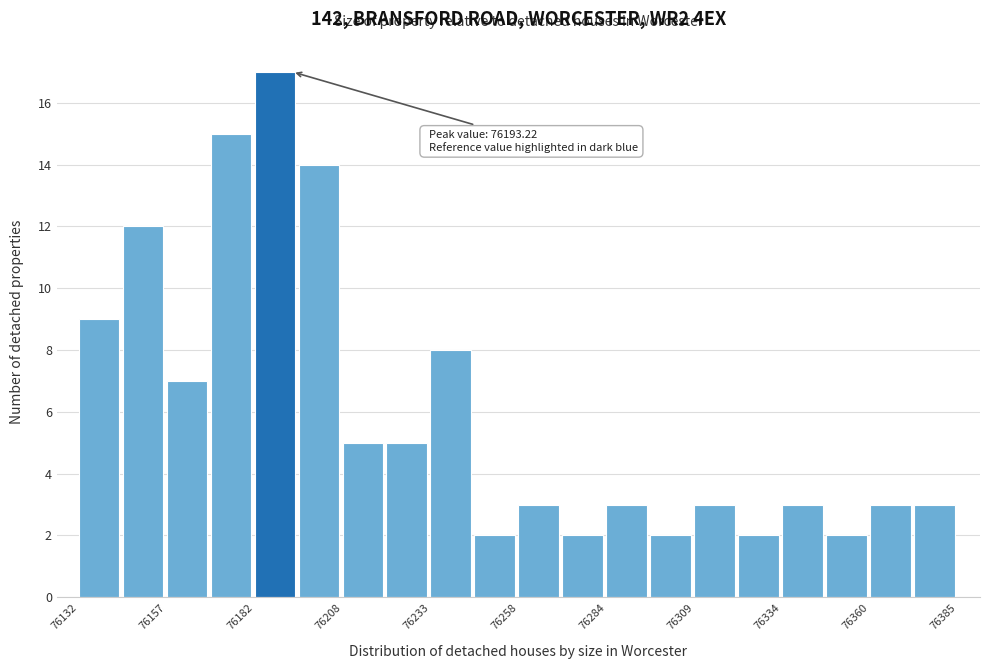

Around what value on the x-axis is the tallest bar? Give the approximate position of its centre, as read against the axis.

76190